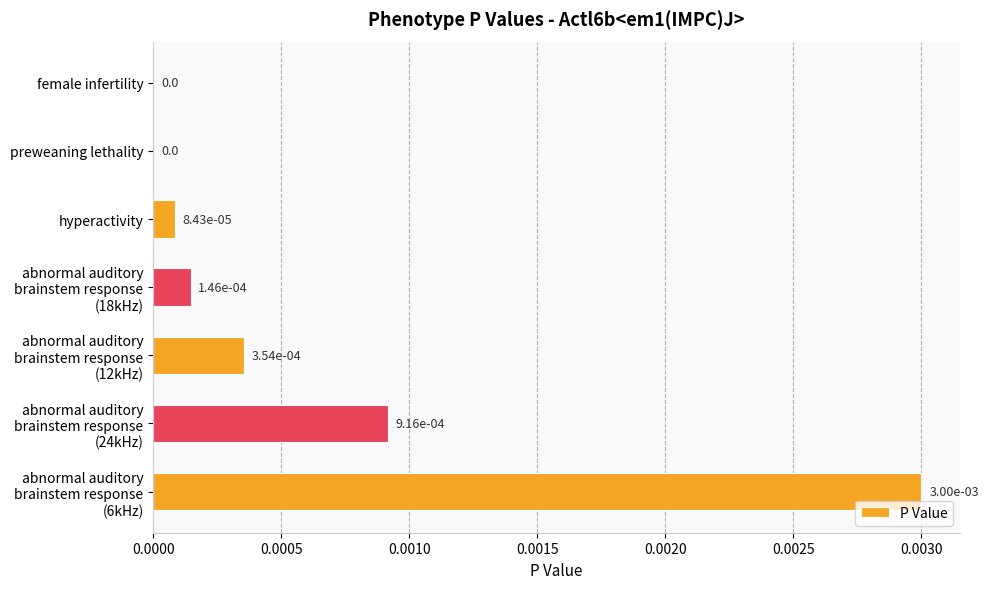

The chart shows a value of 0.0 at female infertility. True or false?

True